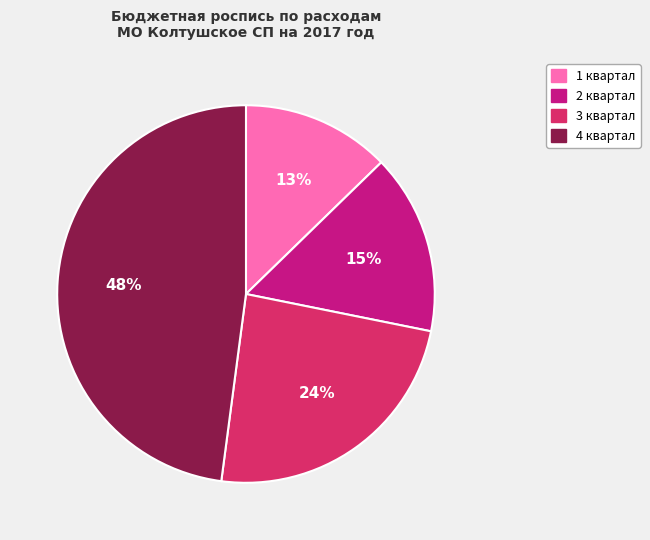

What percentage is the 2 квартал slice, to the nearest percent?

15%